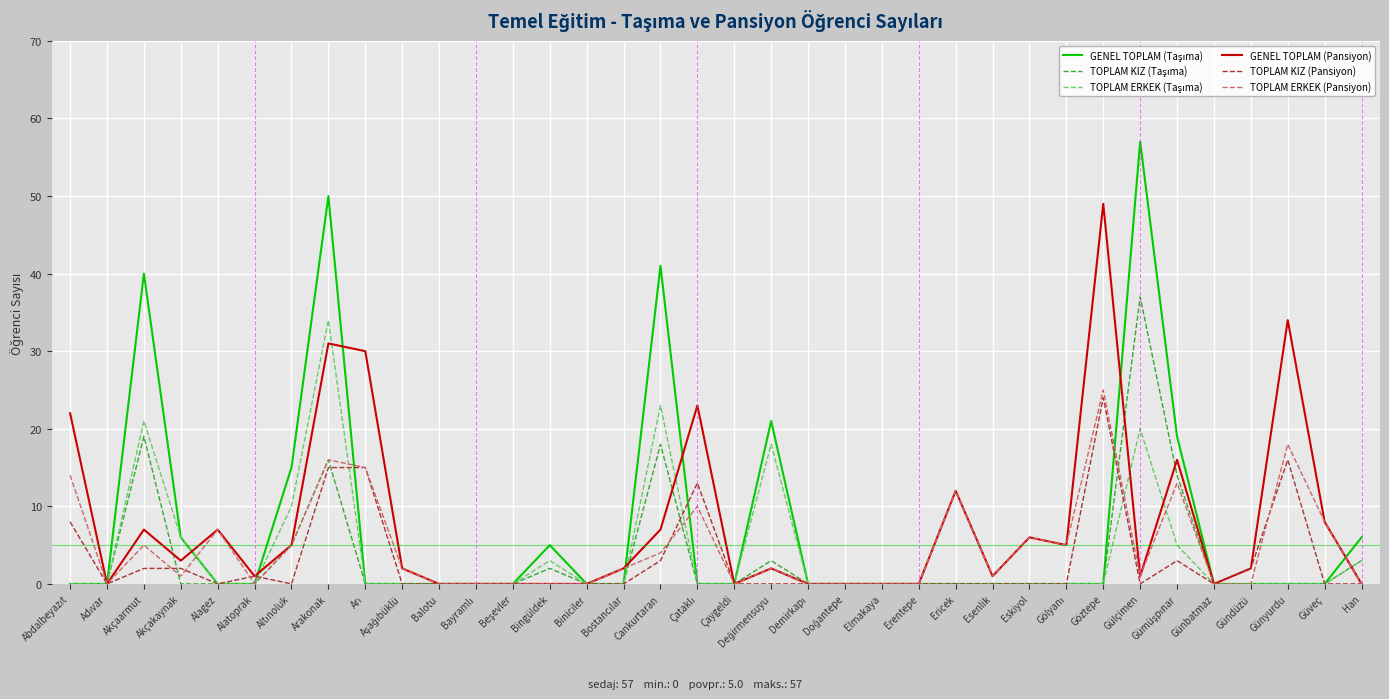

What position from the left is Göztepe?

29